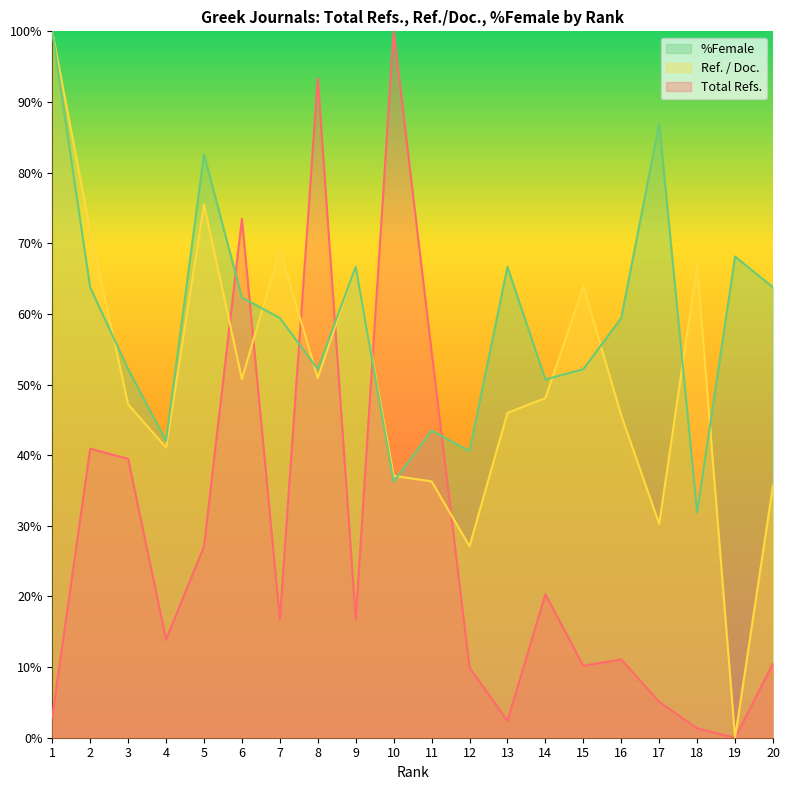

Which series has the widest spread of values?

Total Refs.